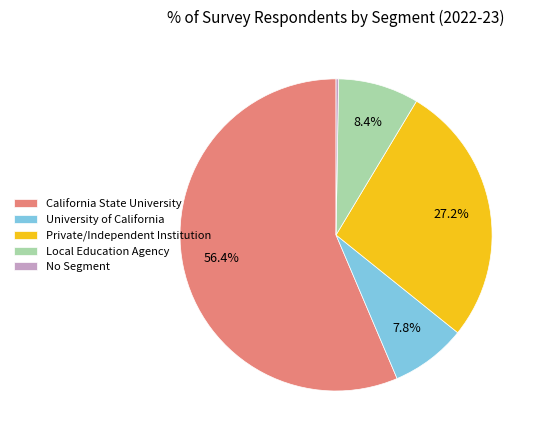

To the nearest percent, what is the difference between the Private/Independent Institution and California State University slice percentages?

29%